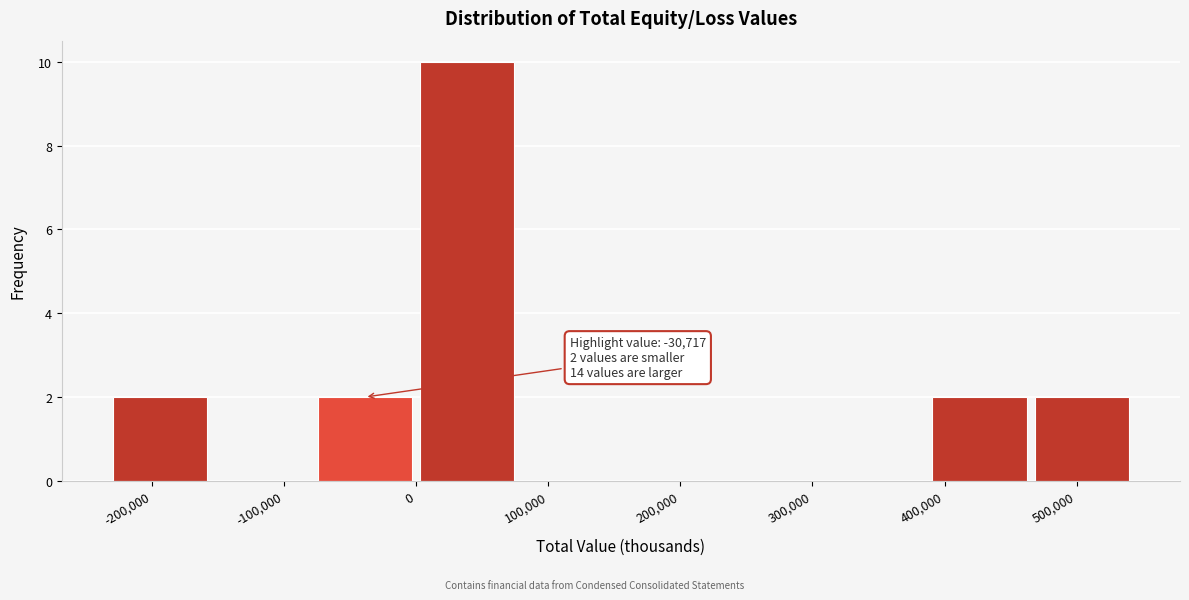

Which range on the x-axis has the tallest bar?

0 to 80000